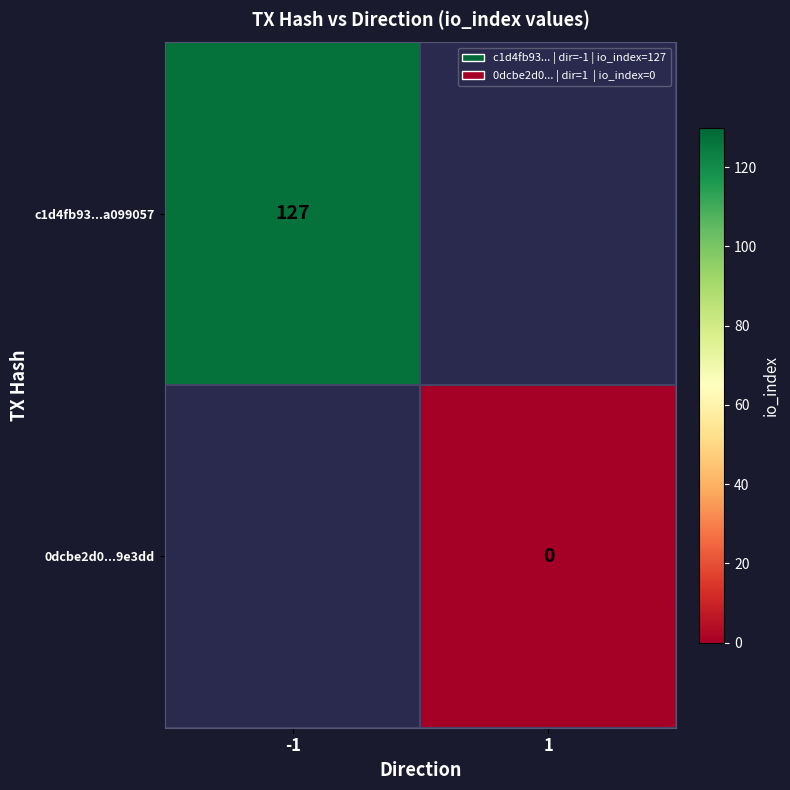

At how many categories does at least one series exceed 72?

1